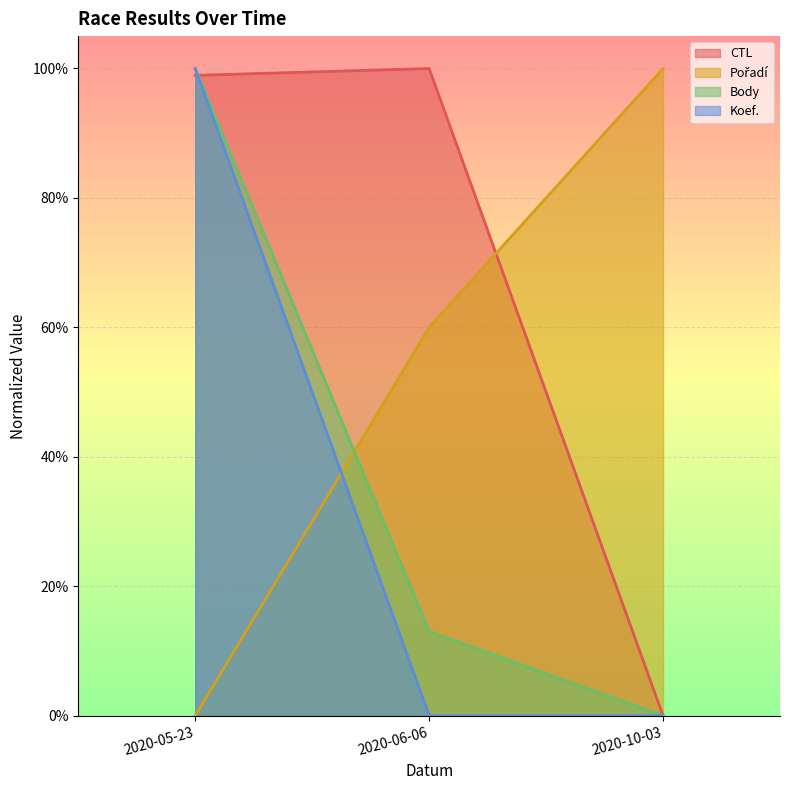

What is the average value of the Koef. series?

0.3